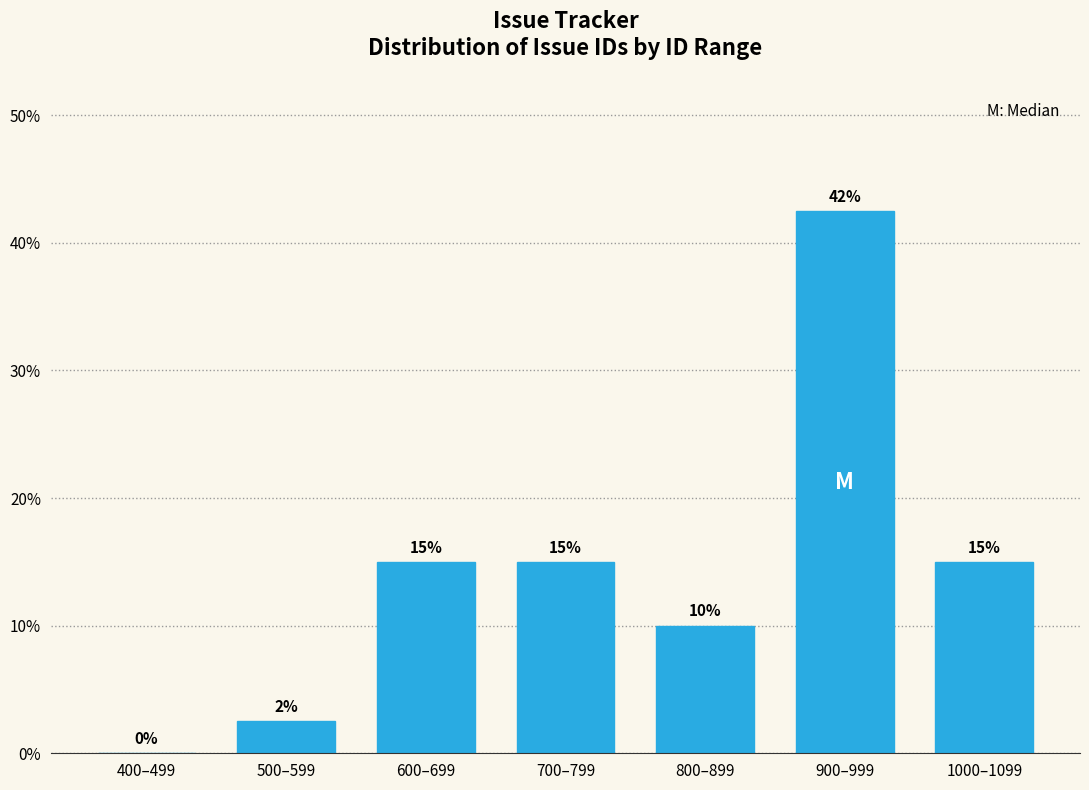

The chart shows a value of 2.5 at 500–599. True or false?

True